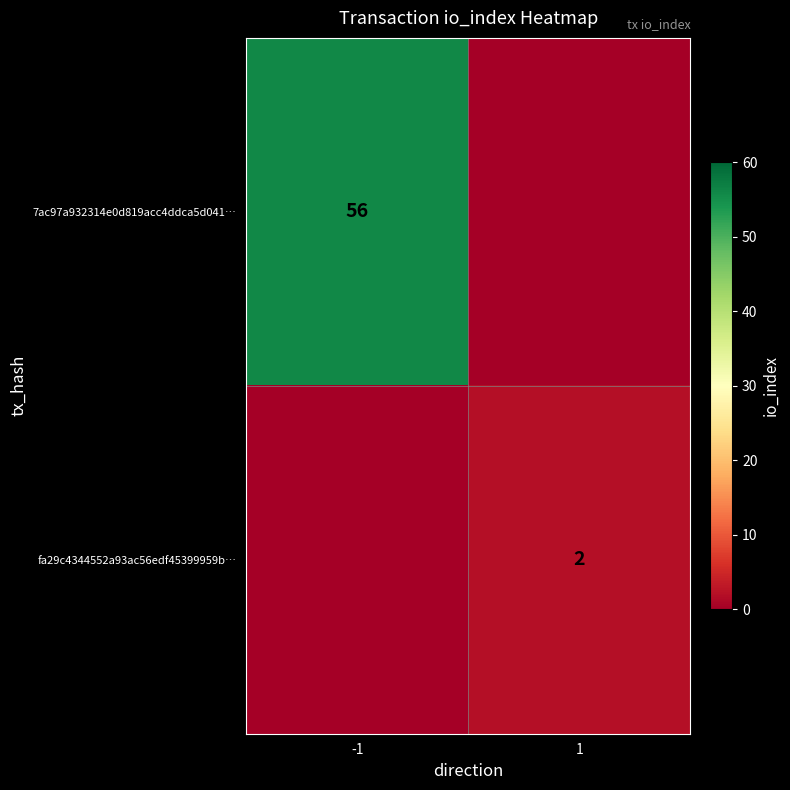

Which has a higher value, -1 or 1?

-1